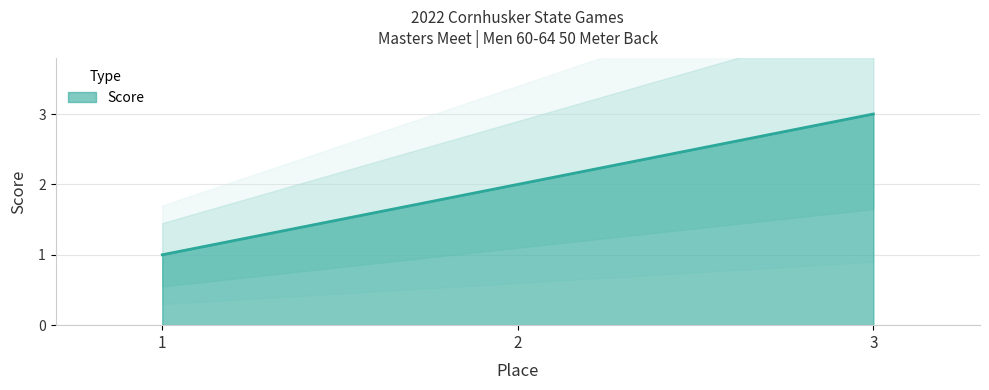

What is the change in value from 1 to 2?

+1